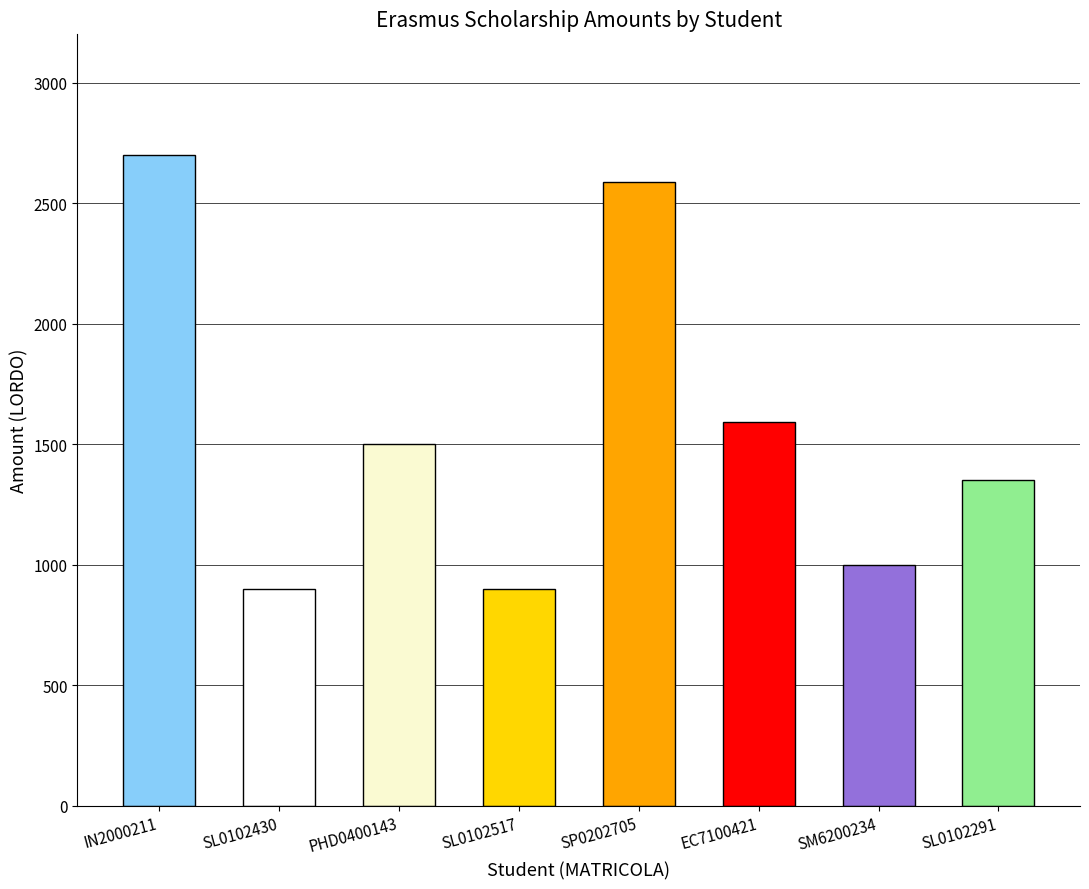

Between SL0102517 and SP0202705, which is larger?

SP0202705